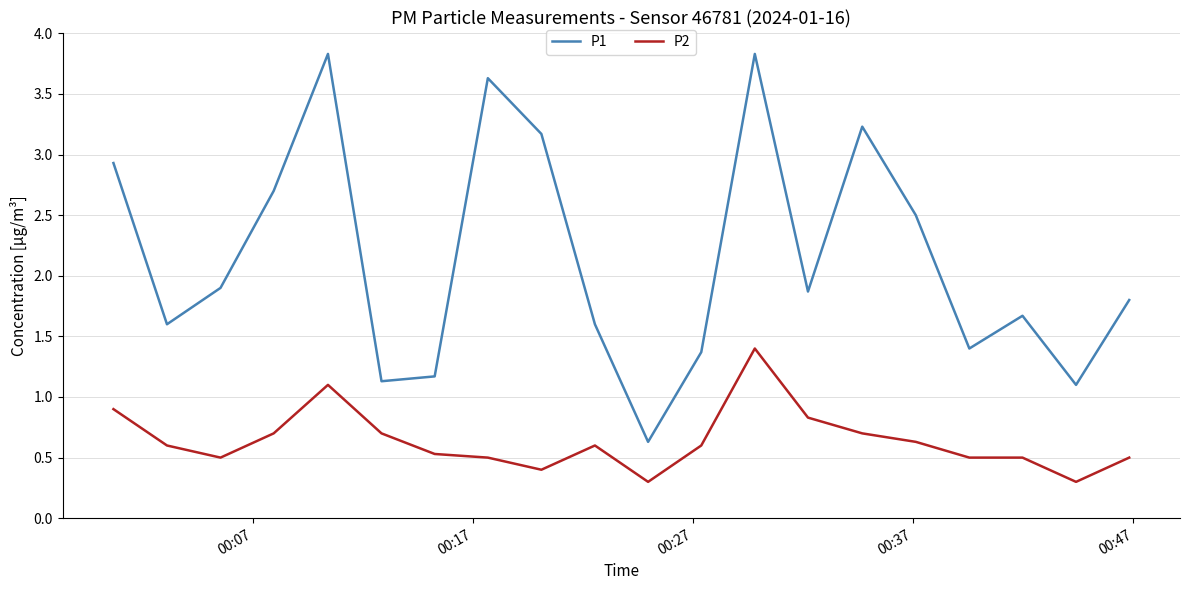

True or false: P2 and P1 cross at least once.

False